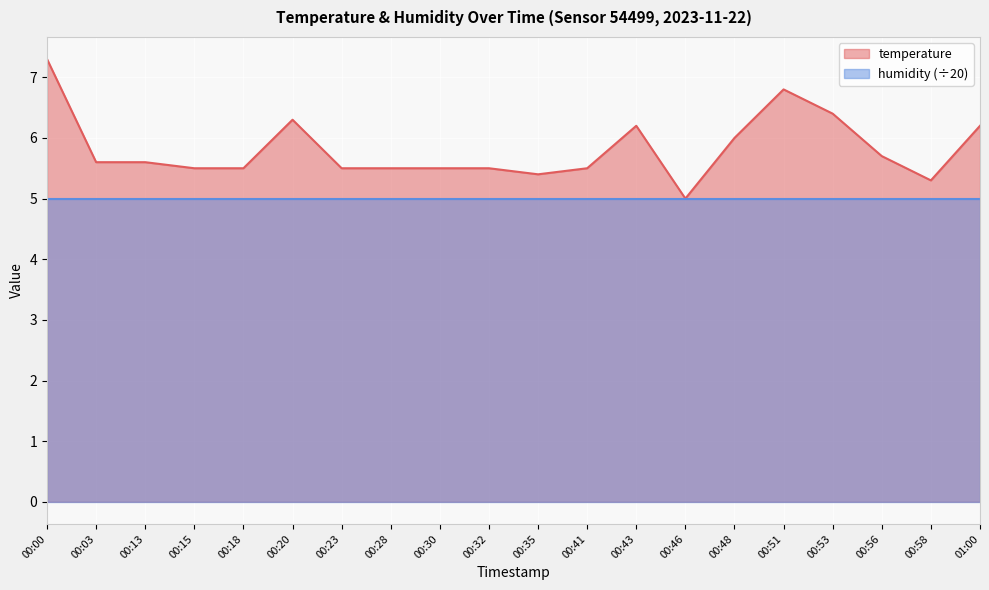

Approximately how many times larger is the value at 00:35 compared to 00:48?

0.9